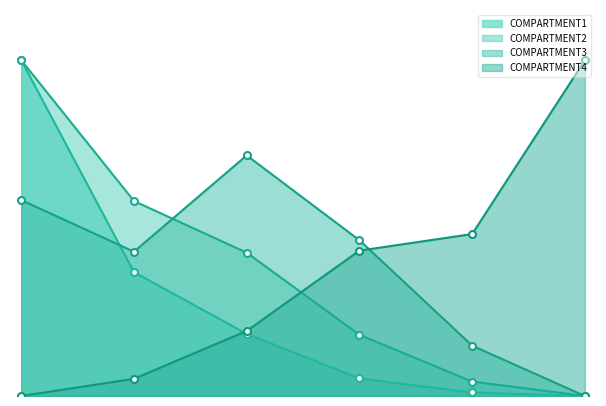

What is the value of the COMPARTMENT4 point at the 5th from the left?

0.5